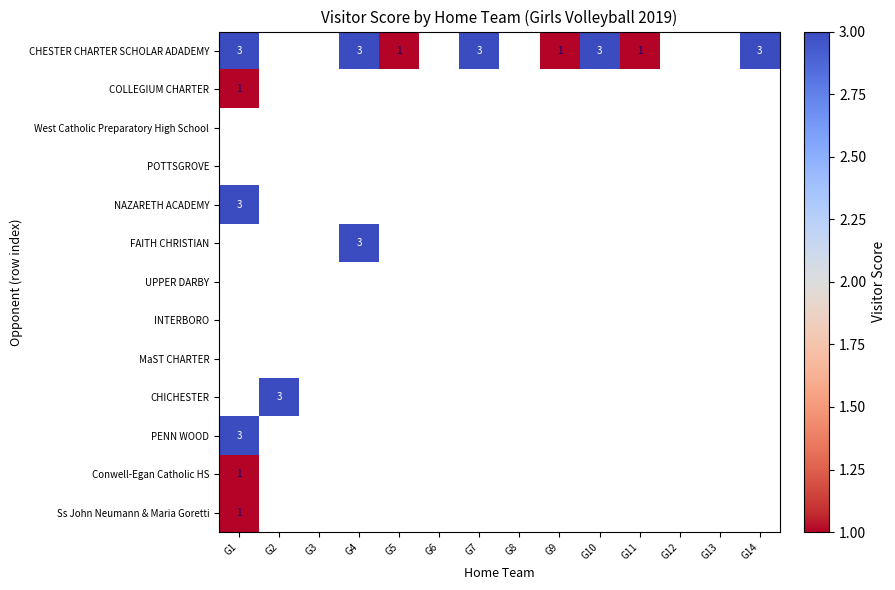

Which has a higher value, G10 or G14?

G10